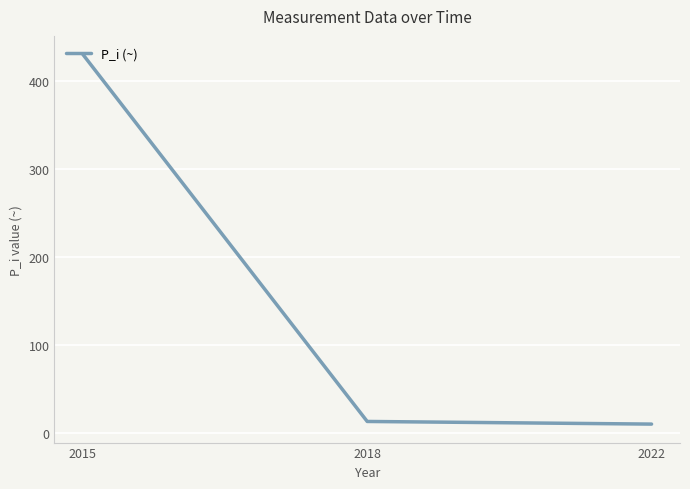

Which label corresponds to the largest value in the chart?

2015